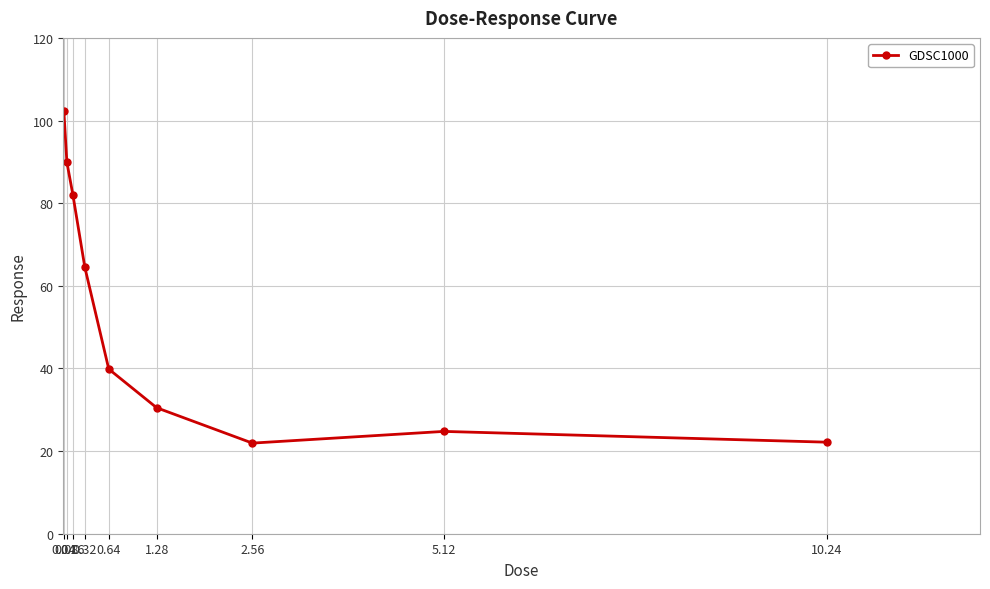

Approximately how many times larger is the value at 0.04 compared to 1.28?

3.4